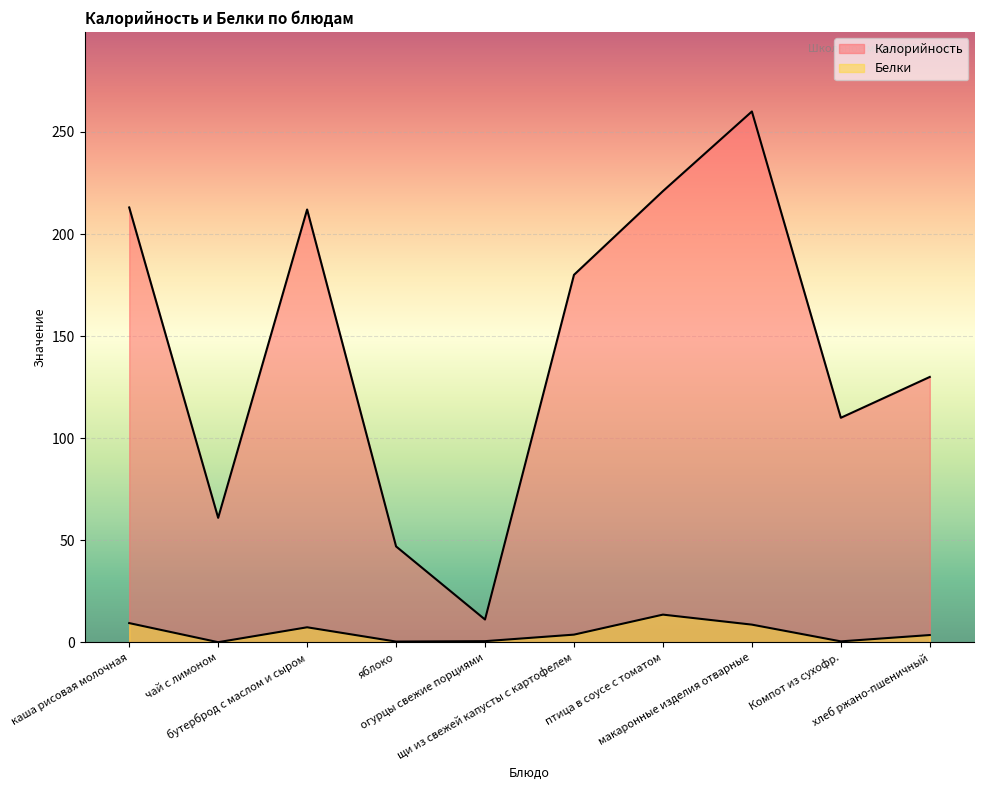

Reading right to left, transcribe all the data shown in this chart.

Калорийность: 130.0	110.0	260.0	221.0	180.0	11.2	47.0	212.0	61.0	213.0
Белки: 3.6	0.5	8.7	13.6	3.8	0.6	0.4	7.4	0.1	9.4